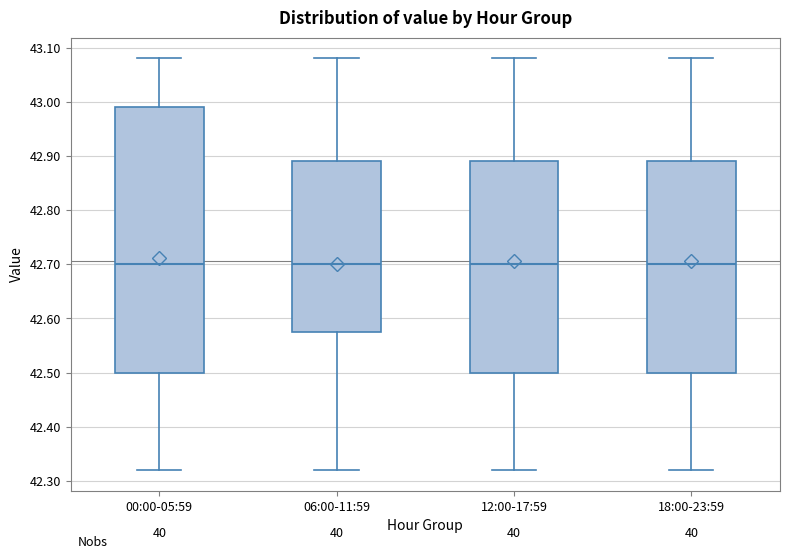

Comparing the boxes themselves (not the whiskers), which one is the tallest?

00:00-05:59